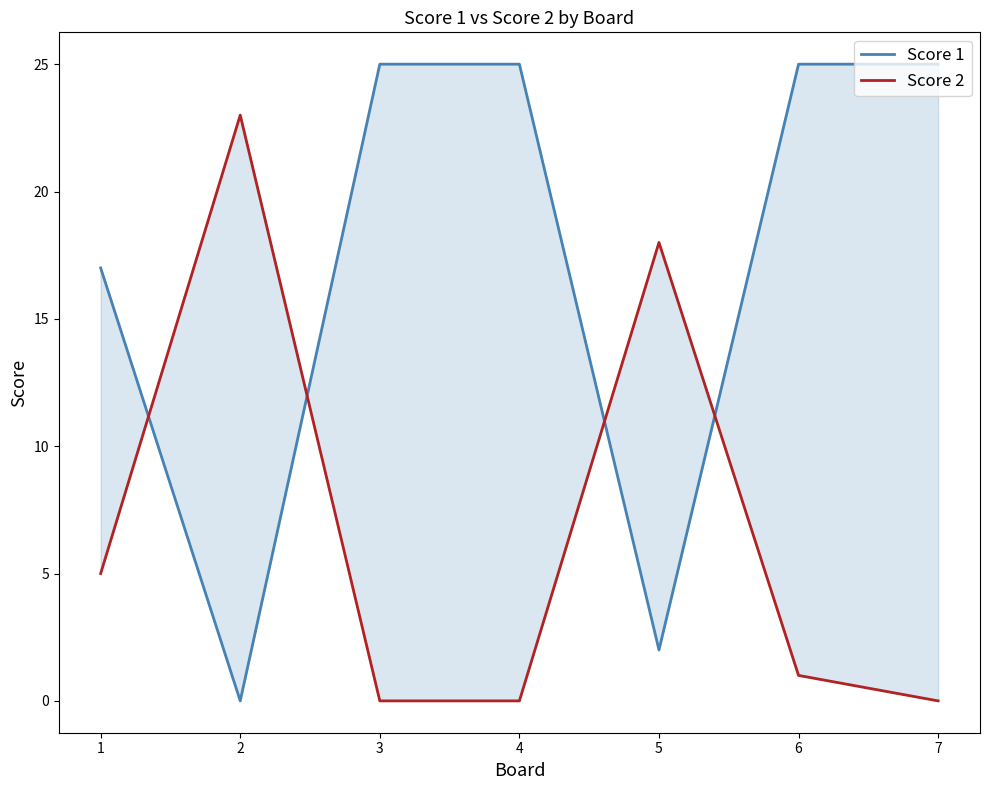

Does the chart display data point markers on the line(s)?

No